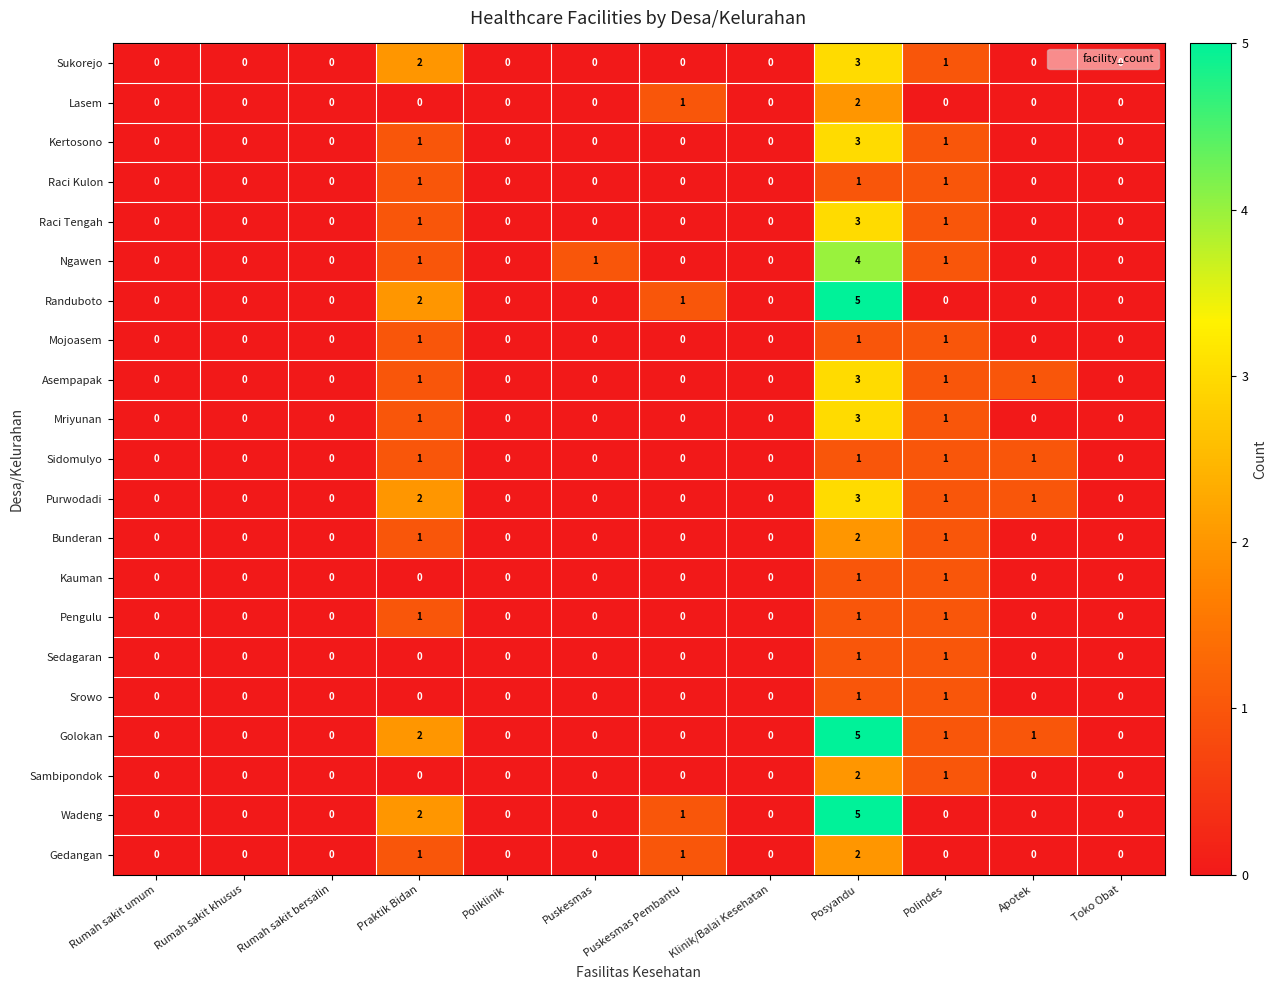

The Randuboto series shows 0 at Rumah sakit khusus. True or false?

True